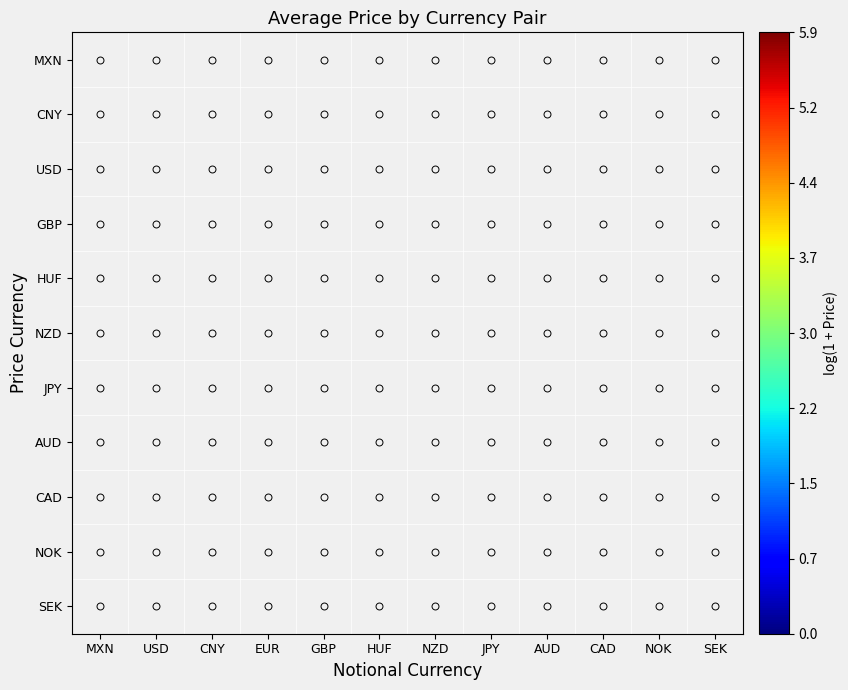

At which category does the chart reach its peak across all series?

HUF